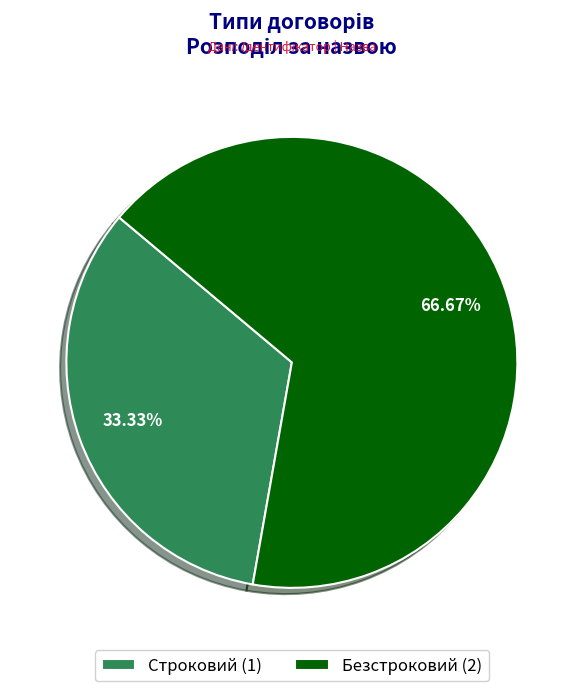

How many segments does this pie chart have?

2